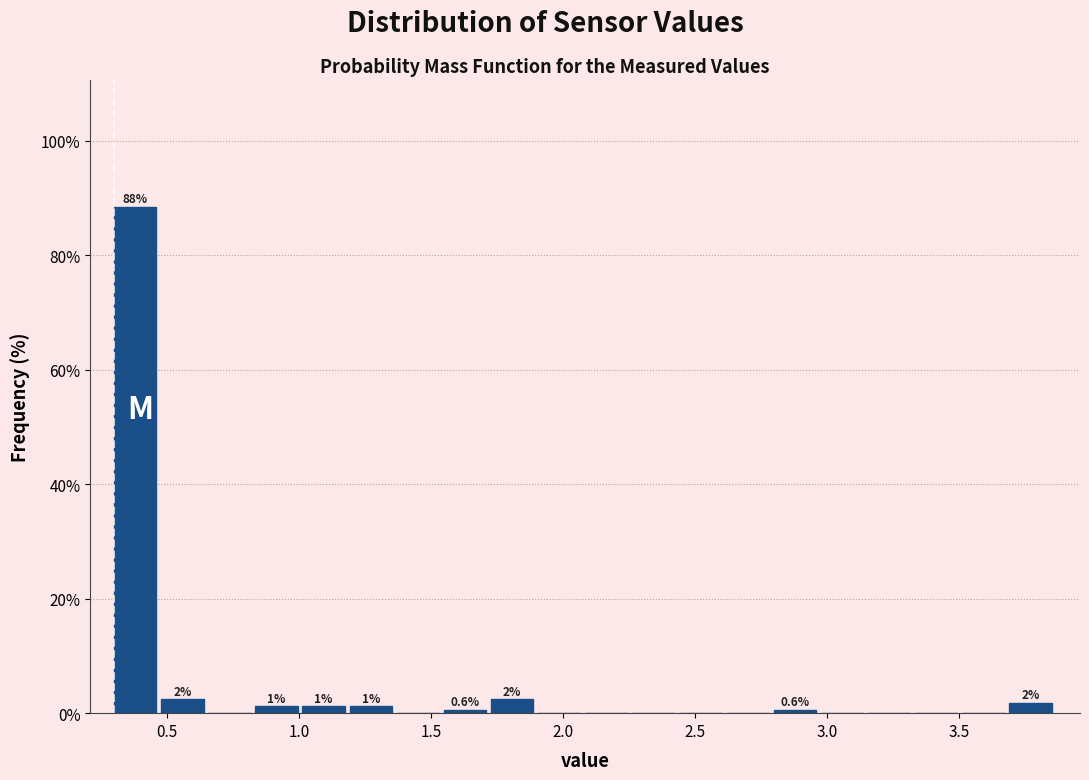

Read against the x-axis, roughly where is the centre of the tallest bar?

0.40